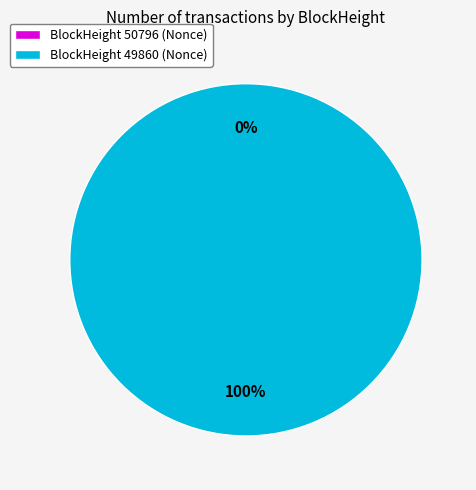

Is there any slice that represents more than half of the pie?

Yes